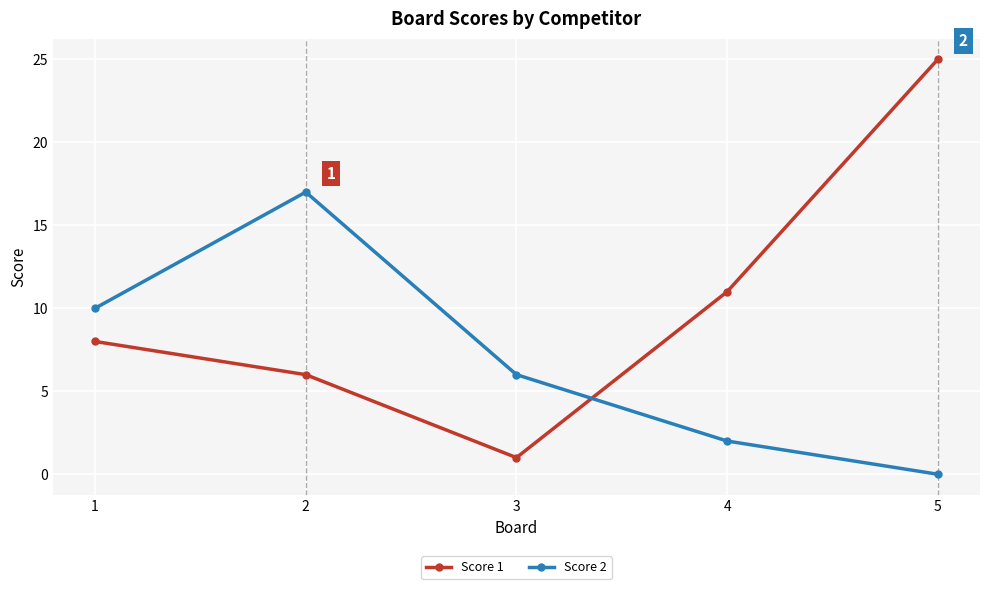

What is the difference between the maximum and second lowest values in the Score 2 series?

15